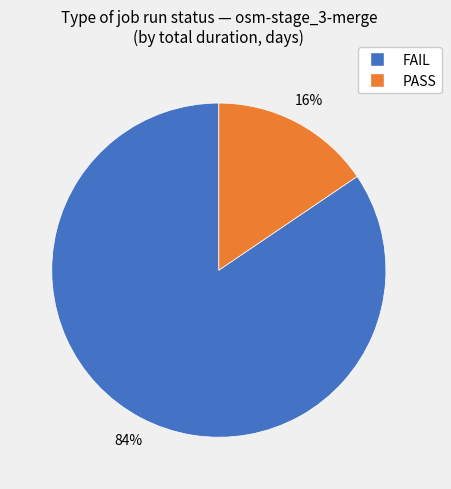

Is there any slice that represents more than half of the pie?

Yes